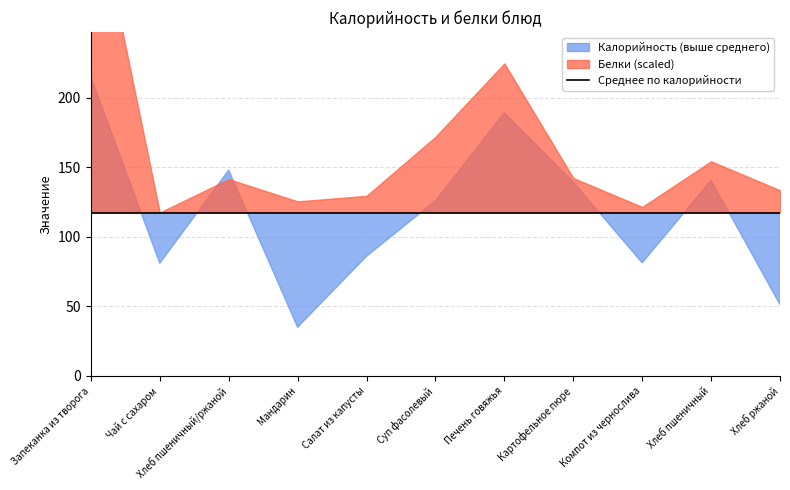

What position from the right is Чай с сахаром?

10